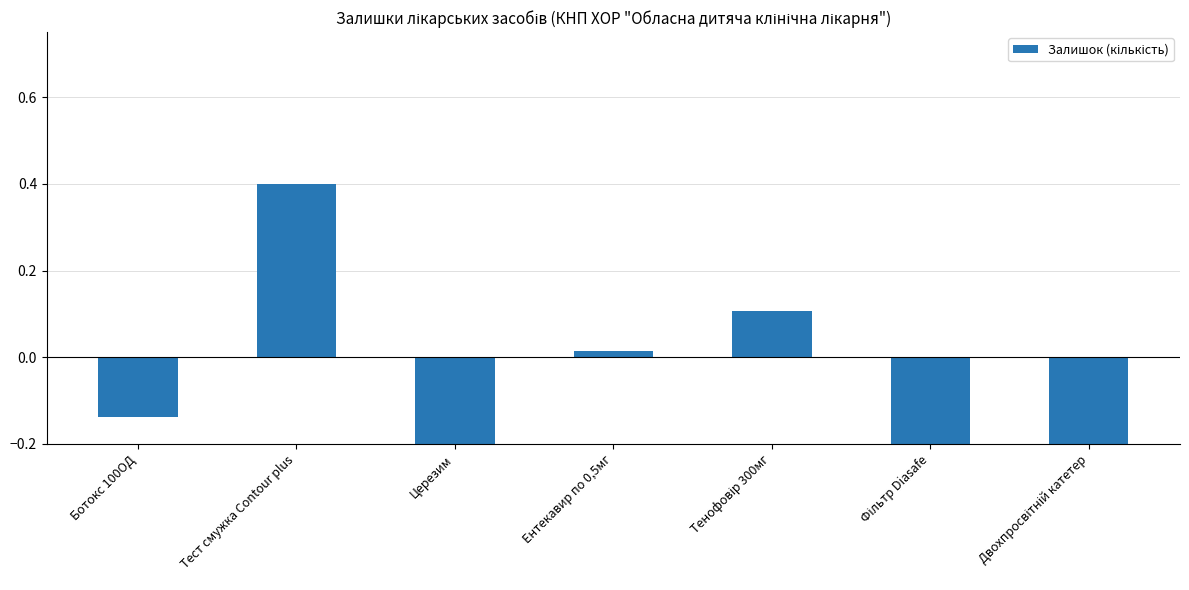

What is the maximum value shown in the chart?

0.4